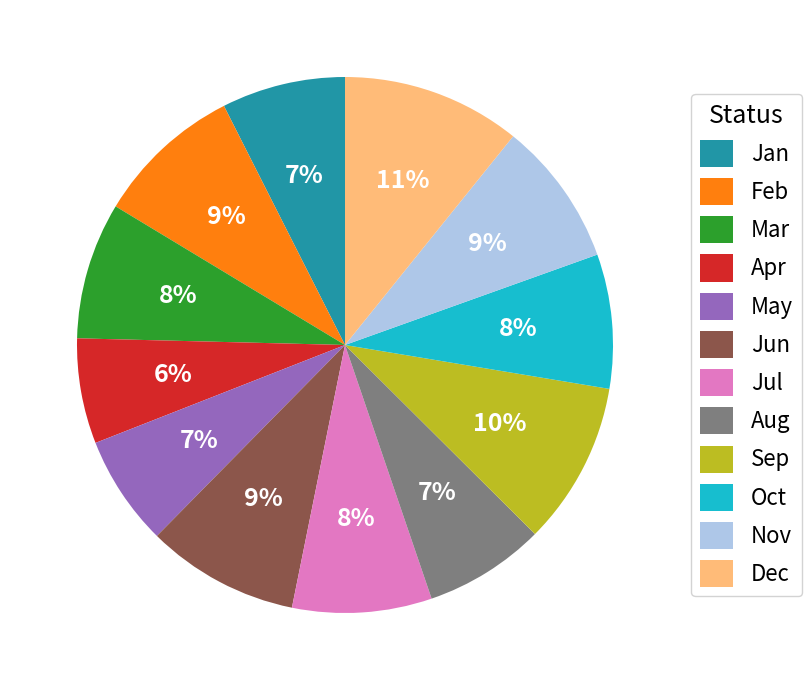

Do Aug and Oct together represent more than half of the pie?

No